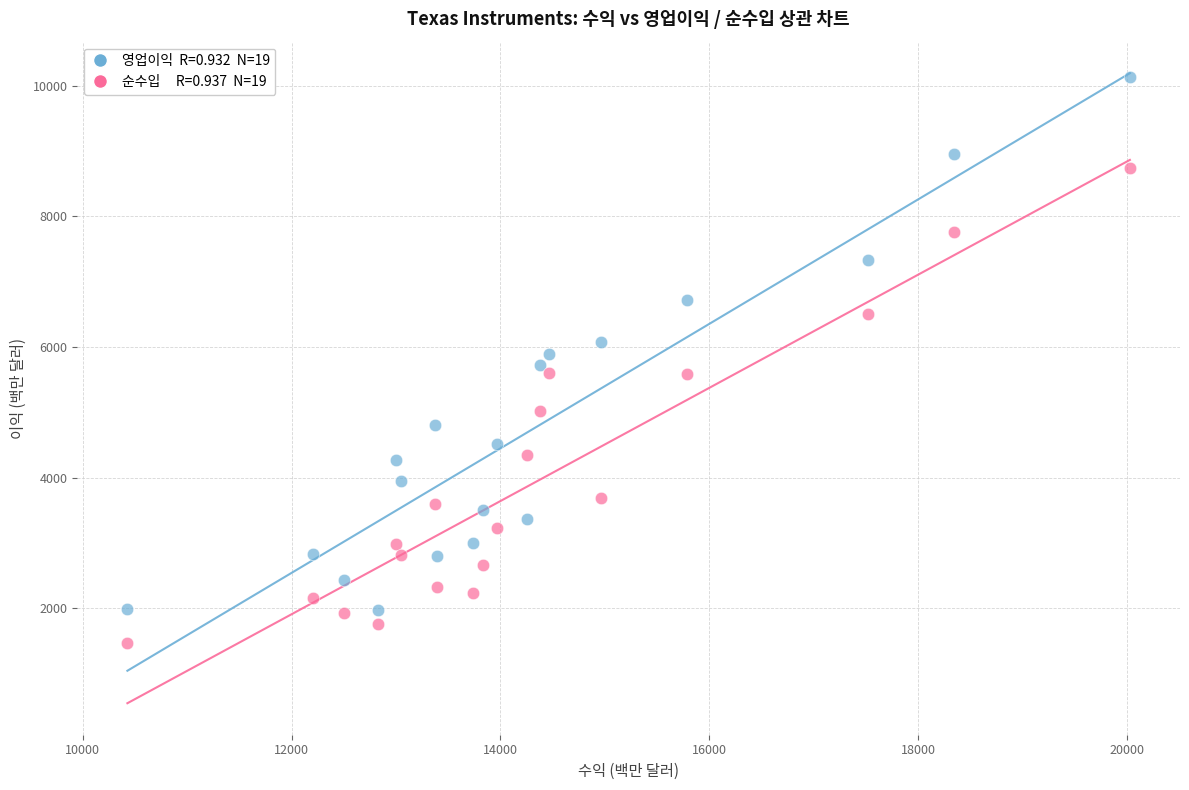

Across all data points, what is the range of X values (max minus min)?

9601